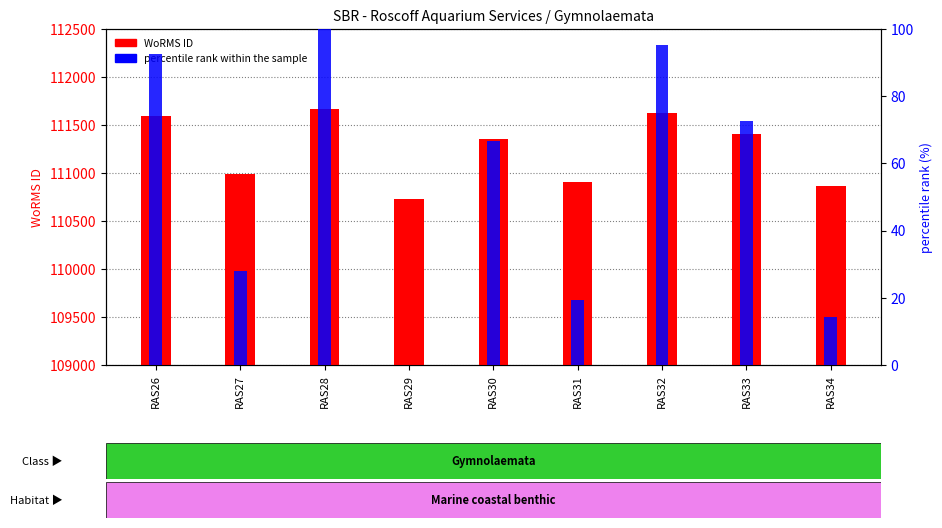

How many data points in percentile rank within the sample are above 66?

5